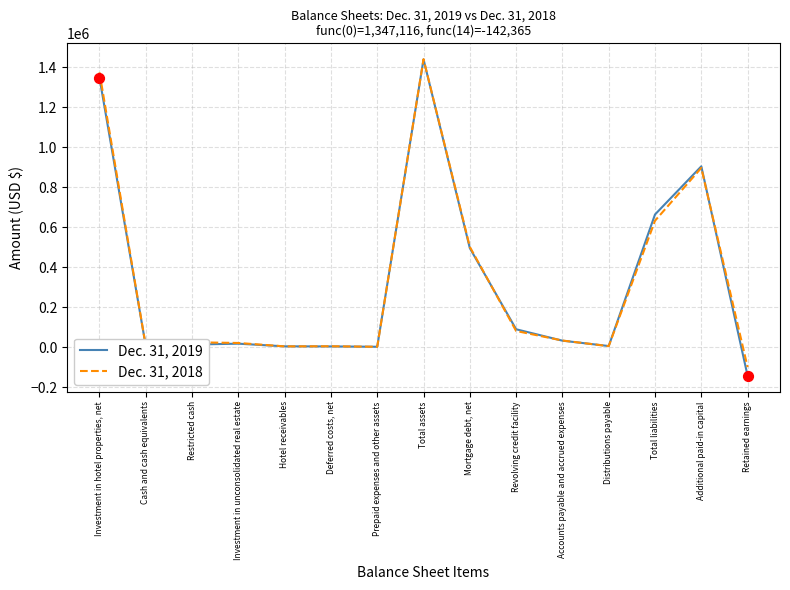

What is the spread (max minus min) of values at Investment in hotel properties, net?

26657